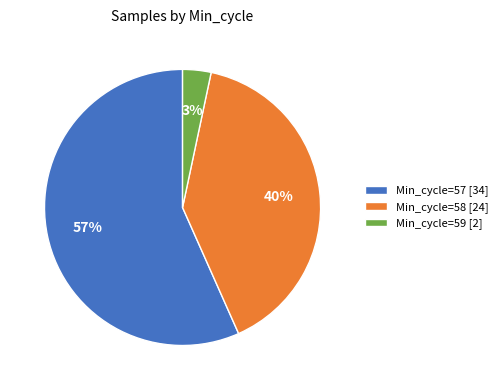

Between Min_cycle=57 [34] and Min_cycle=59 [2], which is larger?

Min_cycle=57 [34]